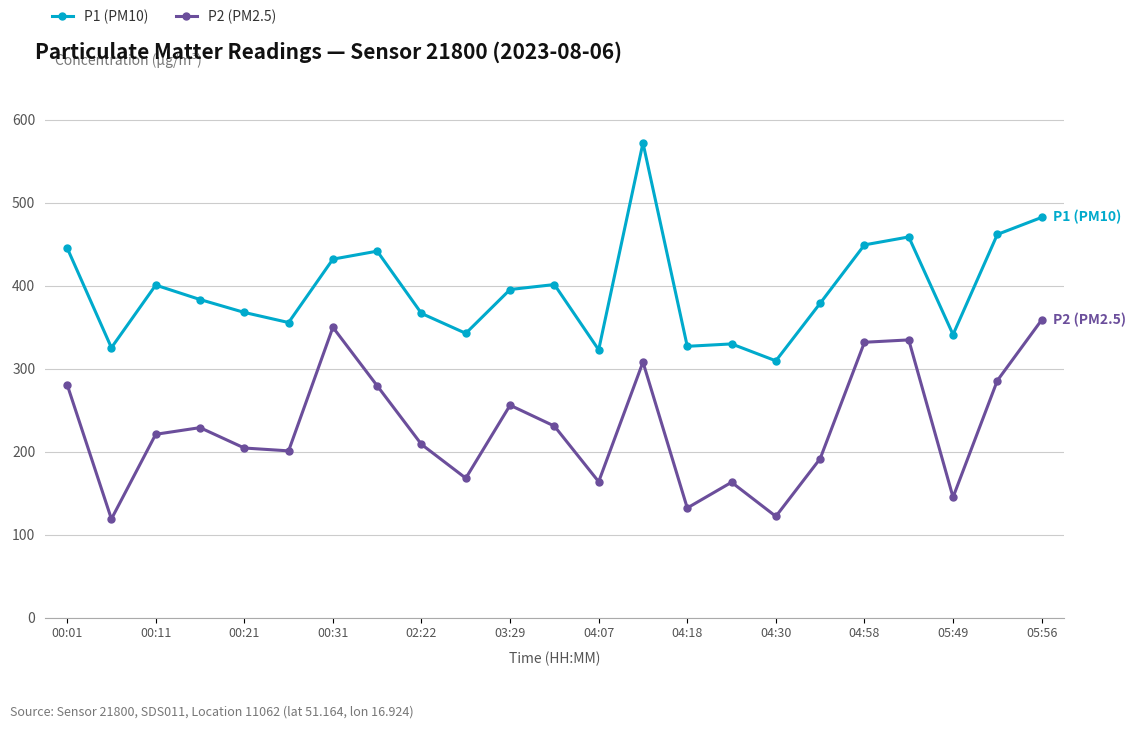

How many data points in P1 (PM10) are less than 383?

11